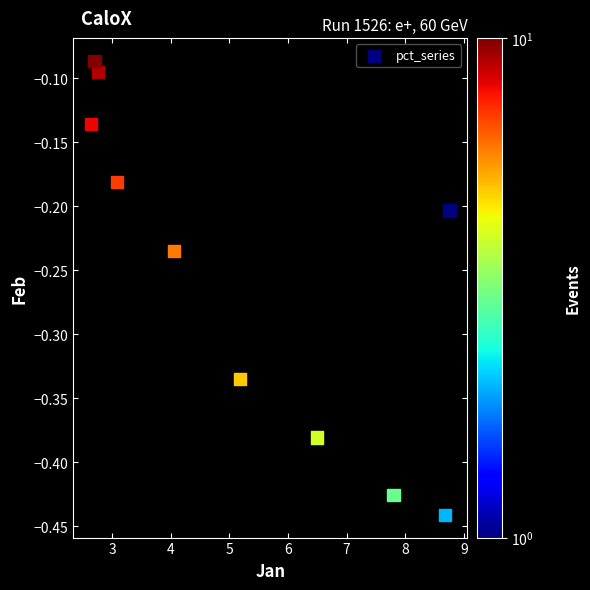

What is the range of X values (max minus min)?

6.1